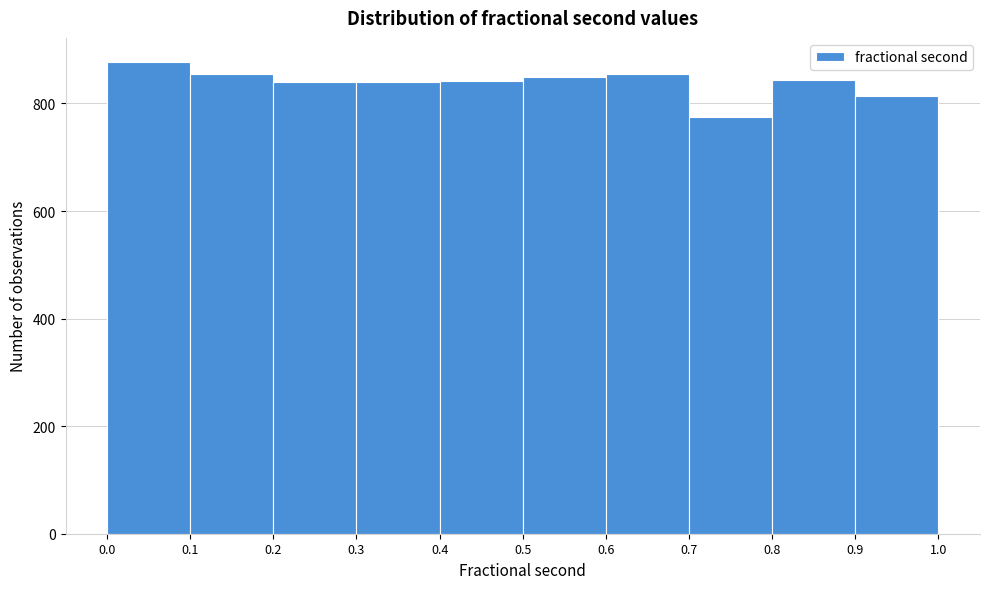

Reading left to right, transcribe this chart: for each bar, give the range it covers on the x-axis and its height. The values are not printed on the chart, so give them approximately, as read against the axis.

0.0 to 0.1: 880
0.1 to 0.2: 860
0.2 to 0.3: 840
0.3 to 0.4: 840
0.4 to 0.5: 840
0.5 to 0.6: 840
0.6 to 0.7: 860
0.7 to 0.8: 780
0.8 to 0.9: 840
0.9 to 1.0: 820